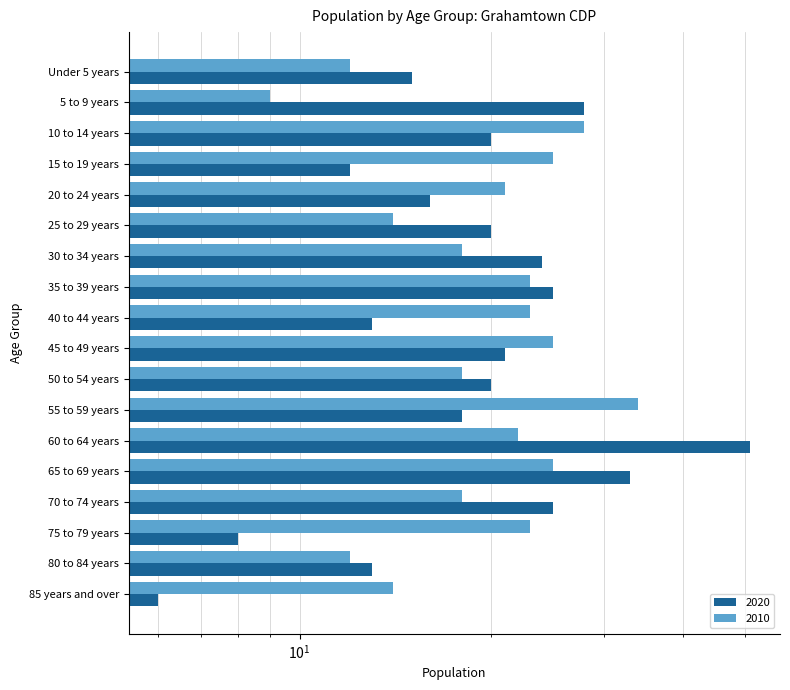

What position from the left is 10 to 14 years?

3